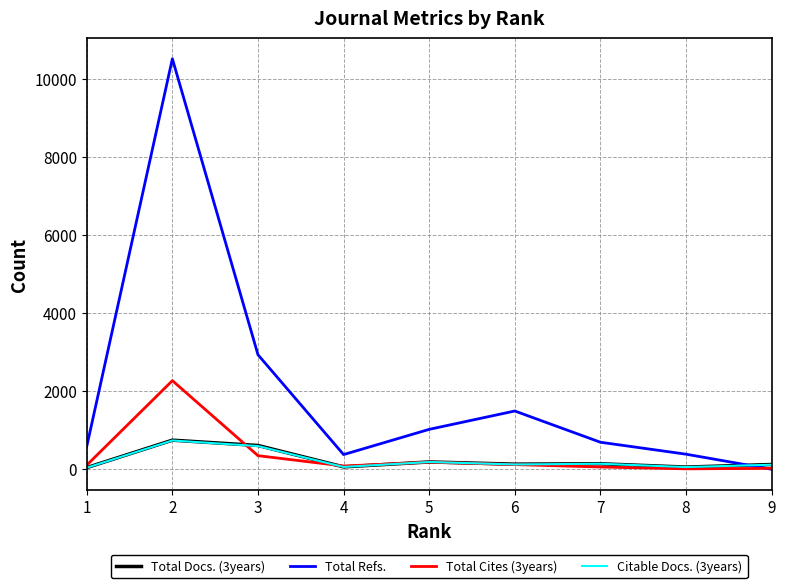

Which series has the widest spread of values?

Total Refs.